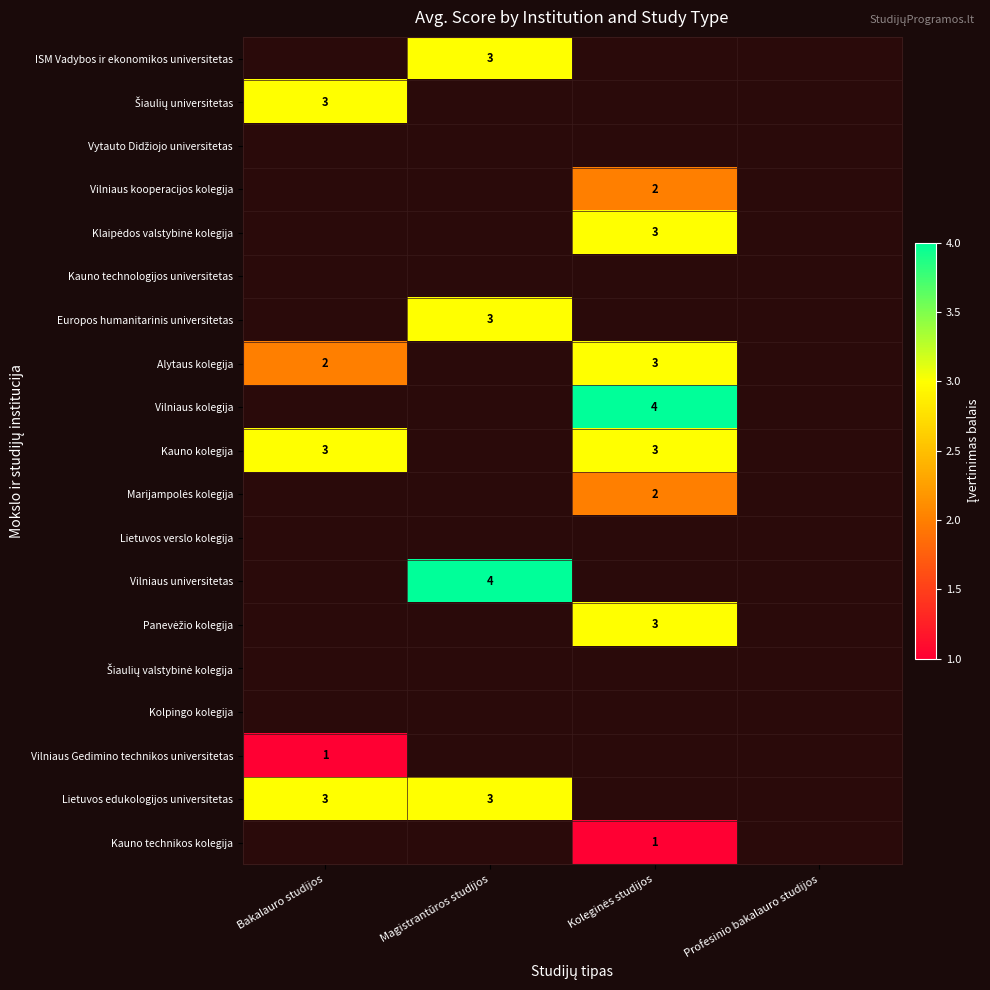

True or false: Vilniaus Gedimino technikos universitetas has a value of 2 at Bakalauro studijos.

False